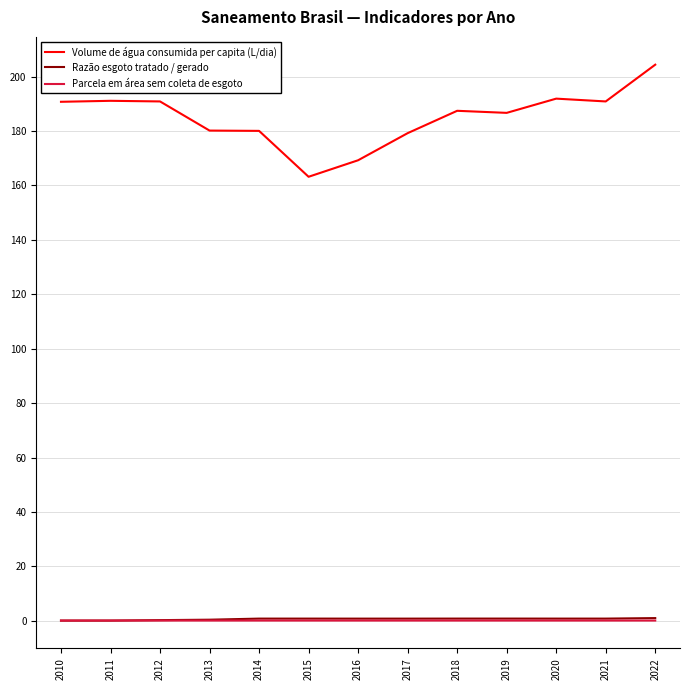

Does the chart display data point markers on the line(s)?

No